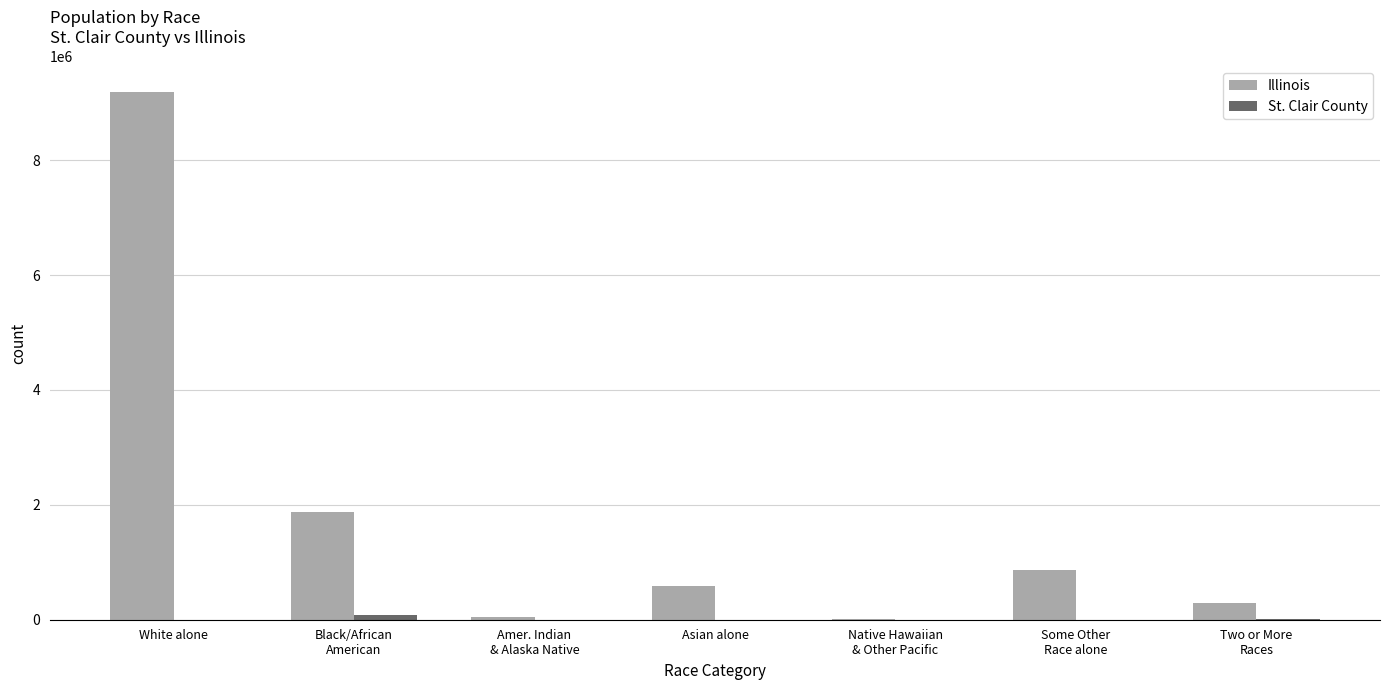

Which series has the largest total across all categories?

Illinois